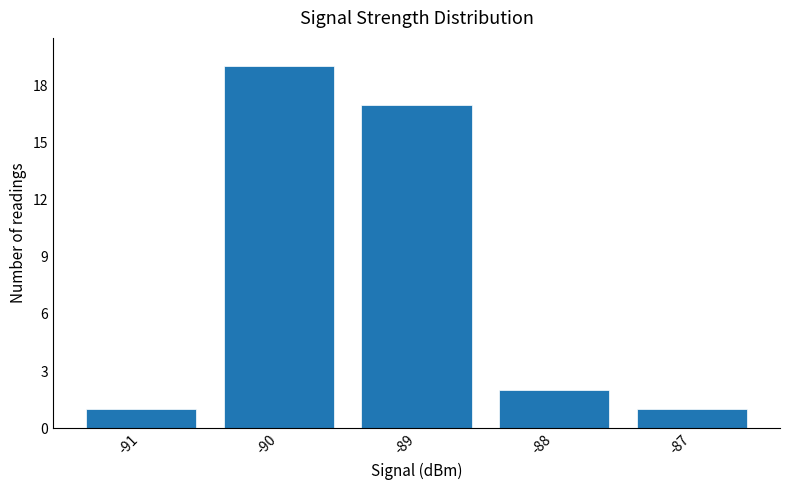

What is the greatest value displayed?

19